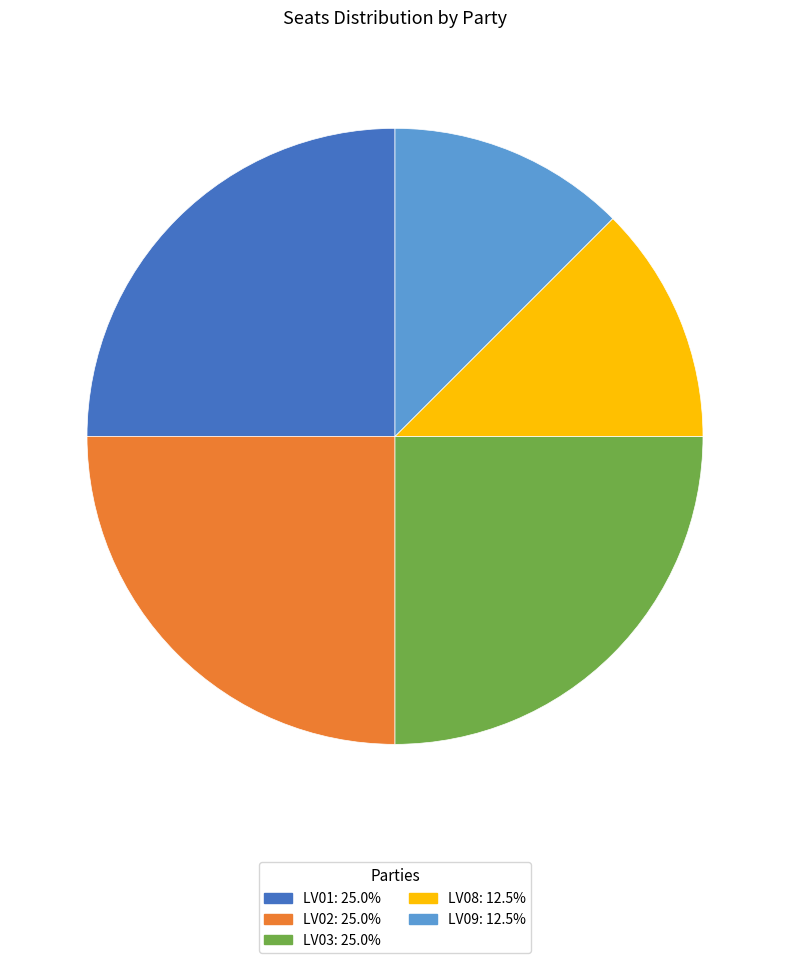

Is it true that LV01 is 30% of the pie?

False